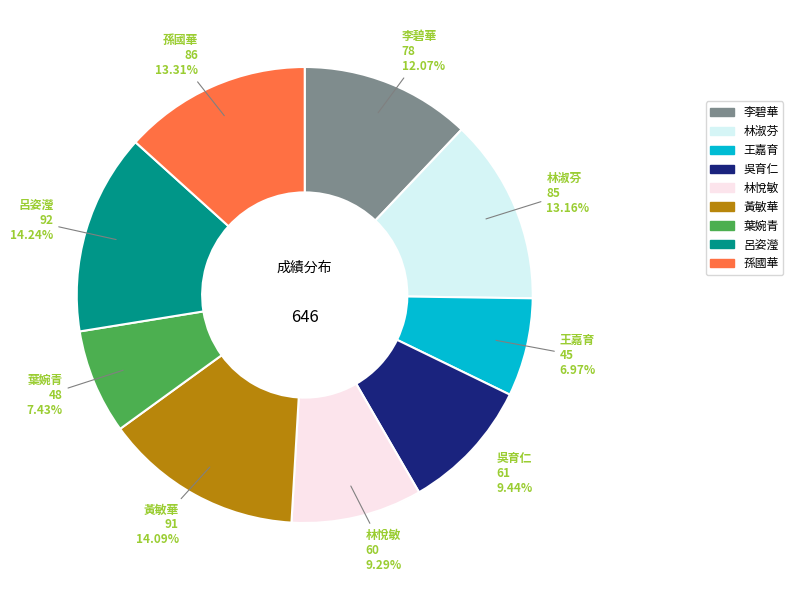

Does any single category account for the majority?

No